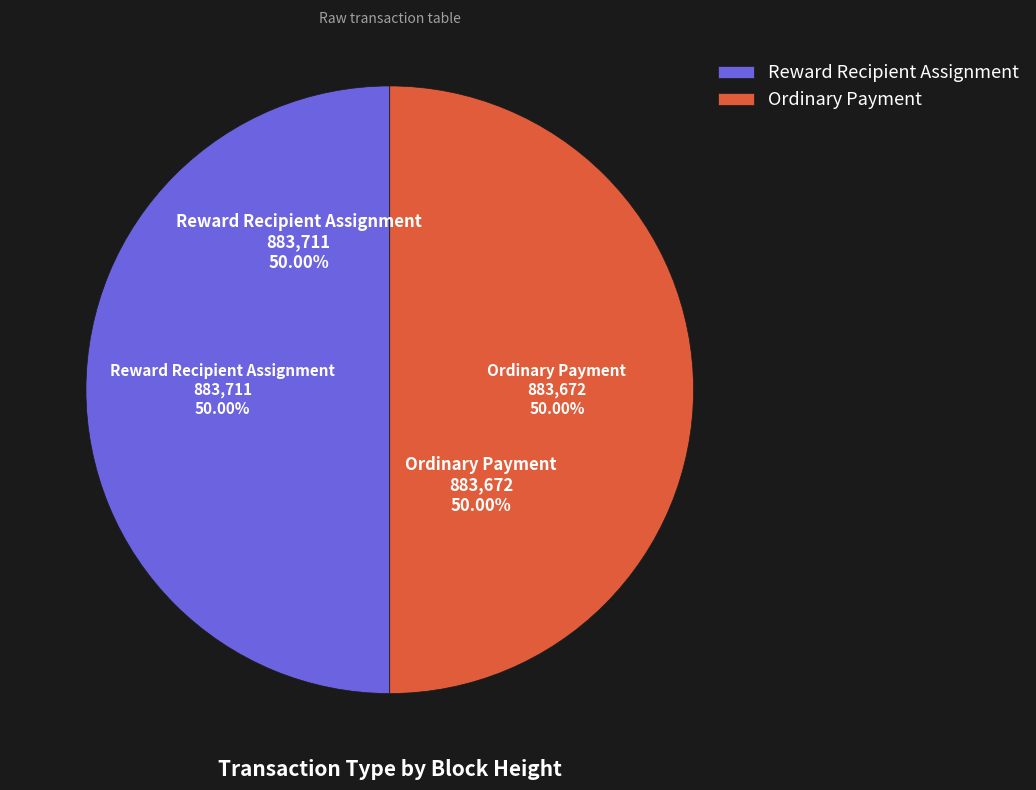

Which slice is the smallest?

Ordinary Payment